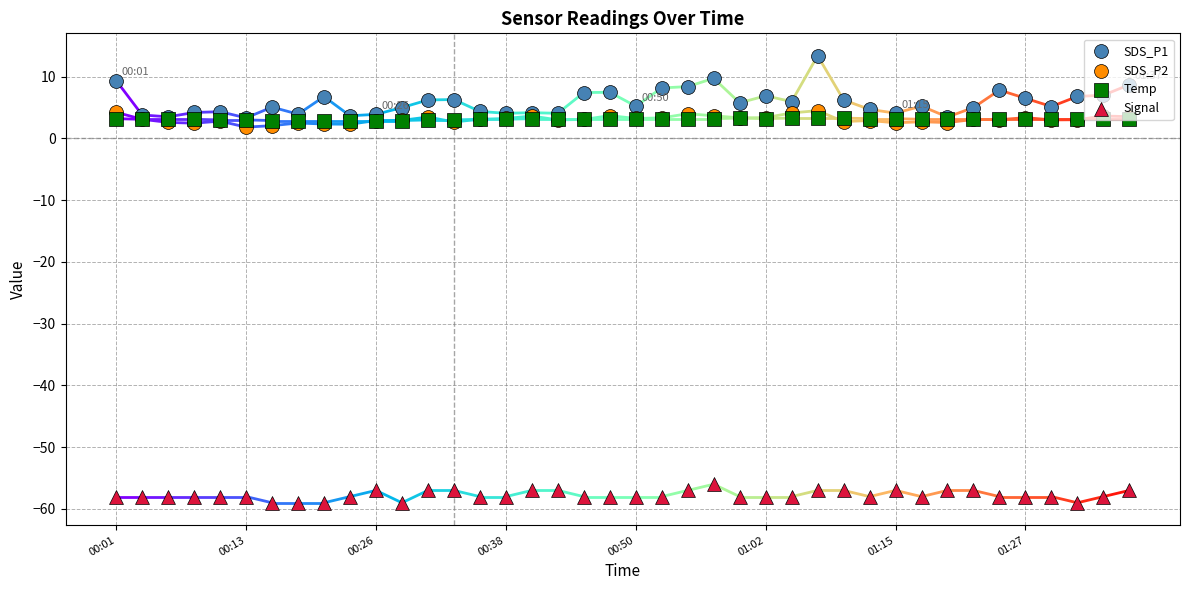

Which series reaches the maximum Y coordinate?

SDS_P1